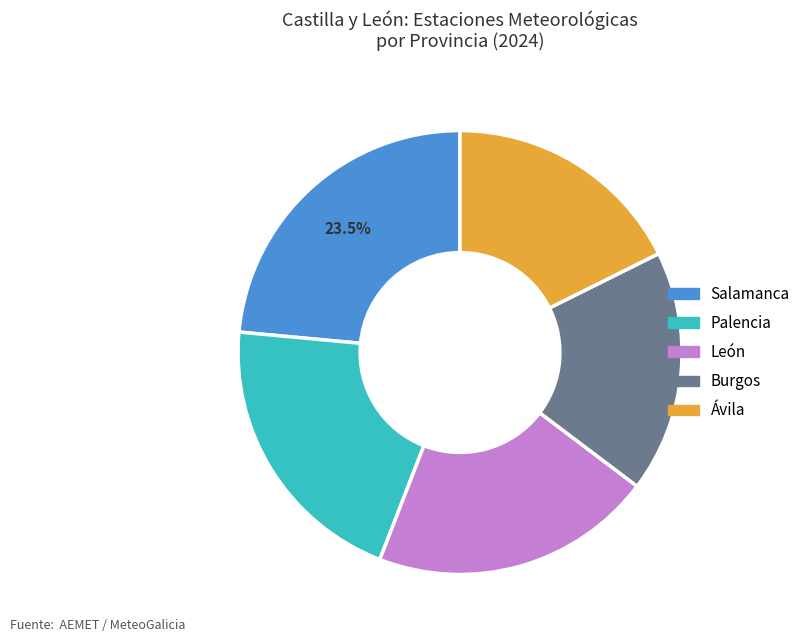

To the nearest percent, what portion does Burgos represent?

18%